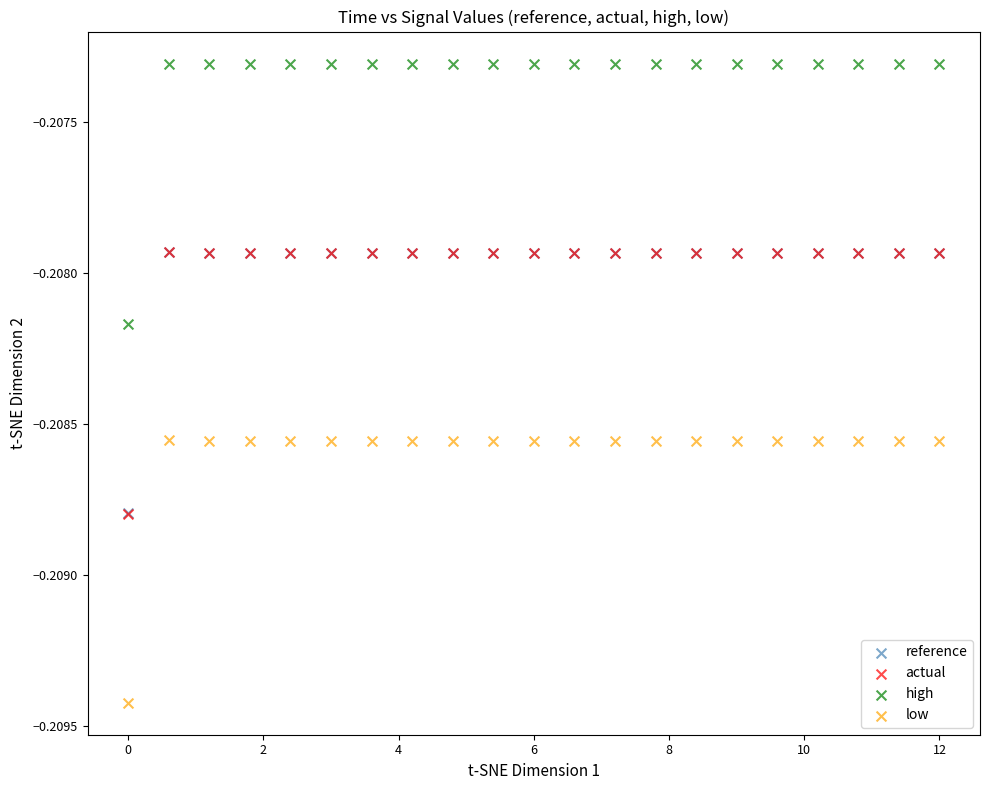

Which series reaches the minimum Y coordinate?

low